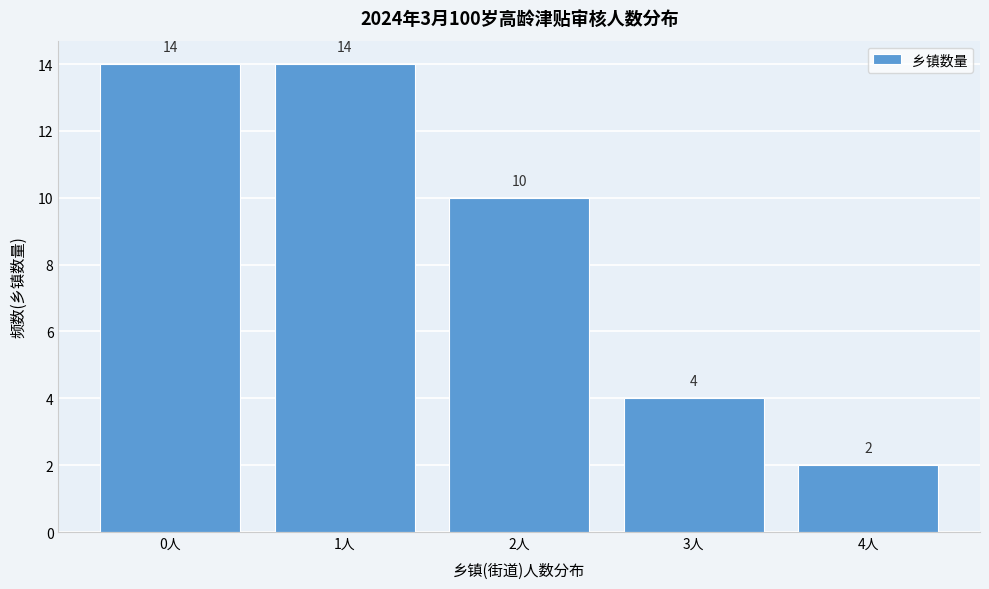

What is the height of the bar covering 2.5 to 3.5 on the x-axis?

4